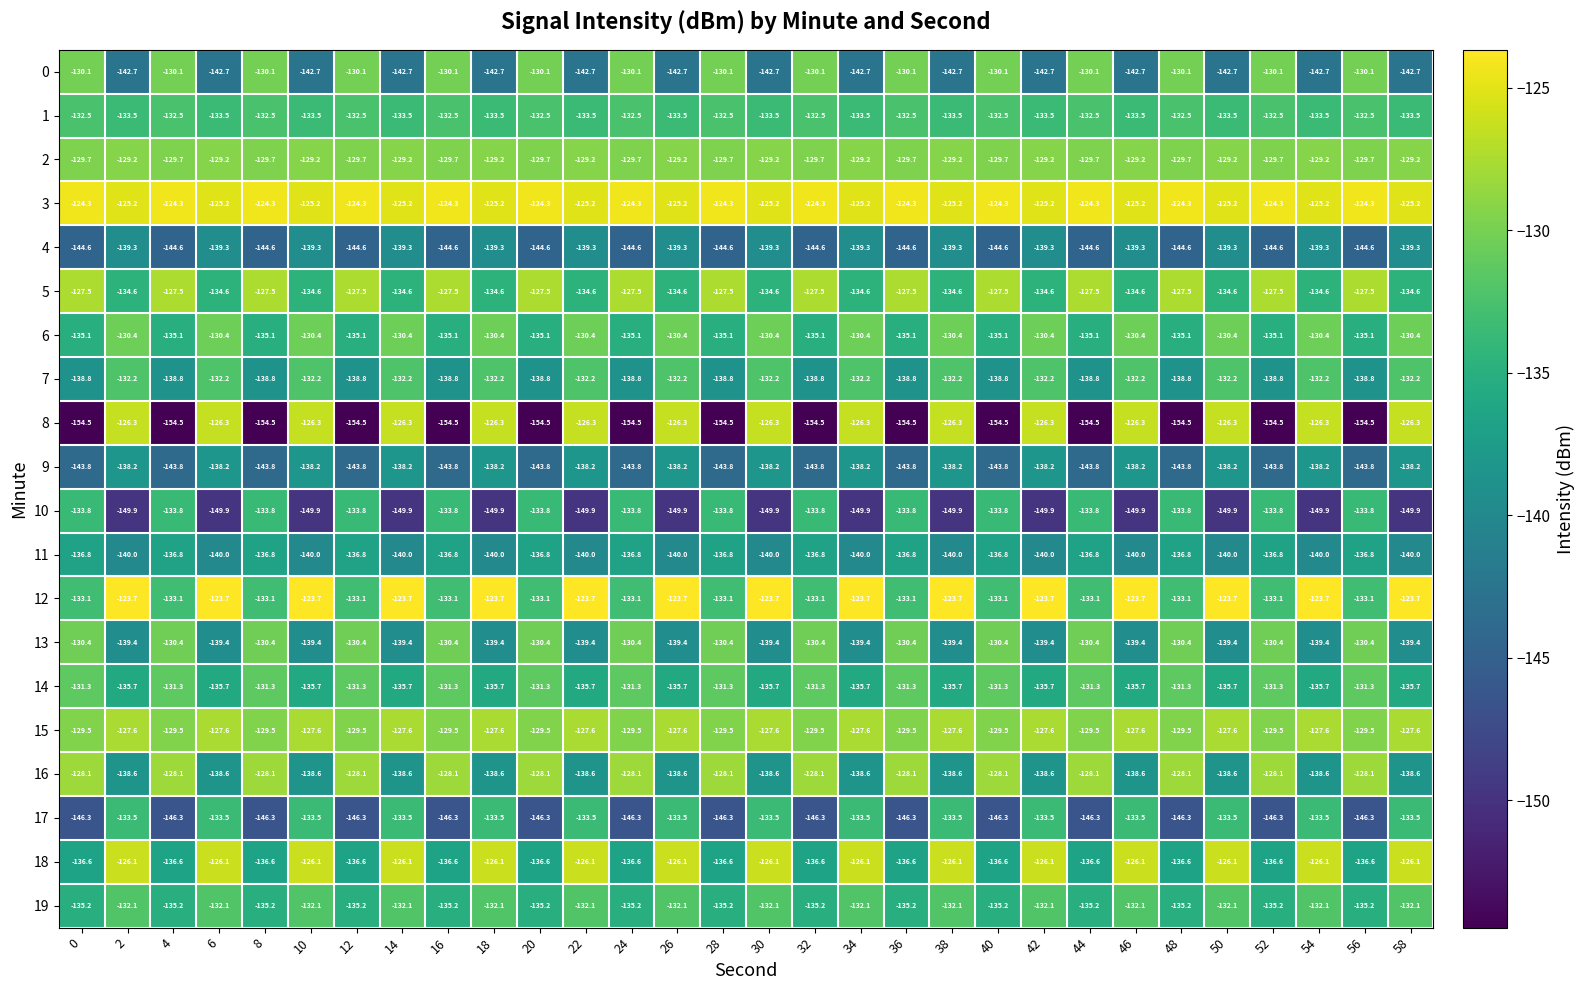

What is the minimum value shown in the chart?

-154.5